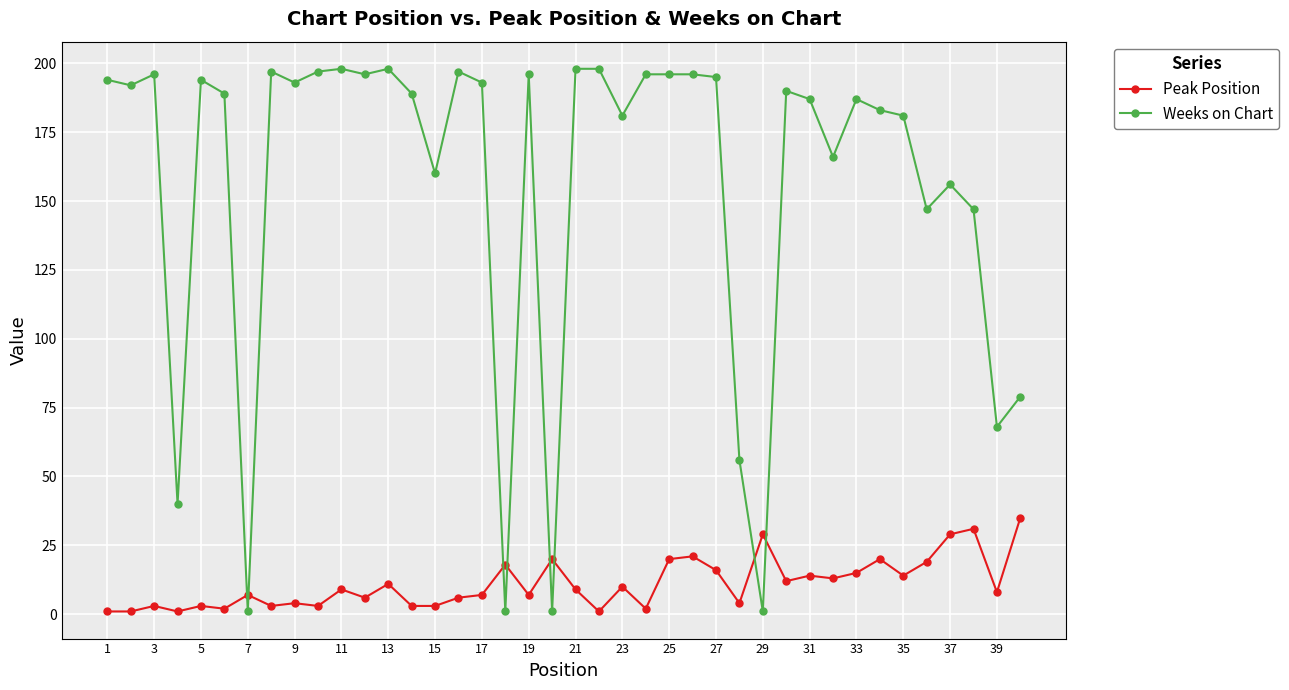

How many times do Weeks on Chart and Peak Position cross each other?

8